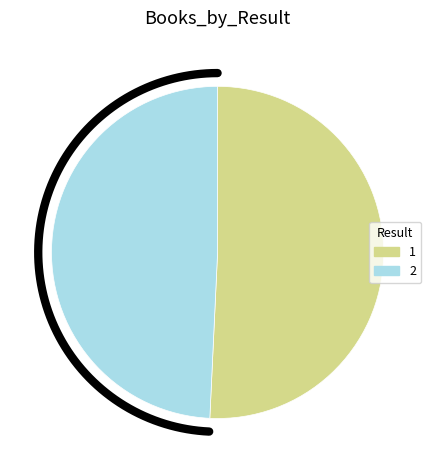

What is the total percentage of 2 and 1?

100.0%